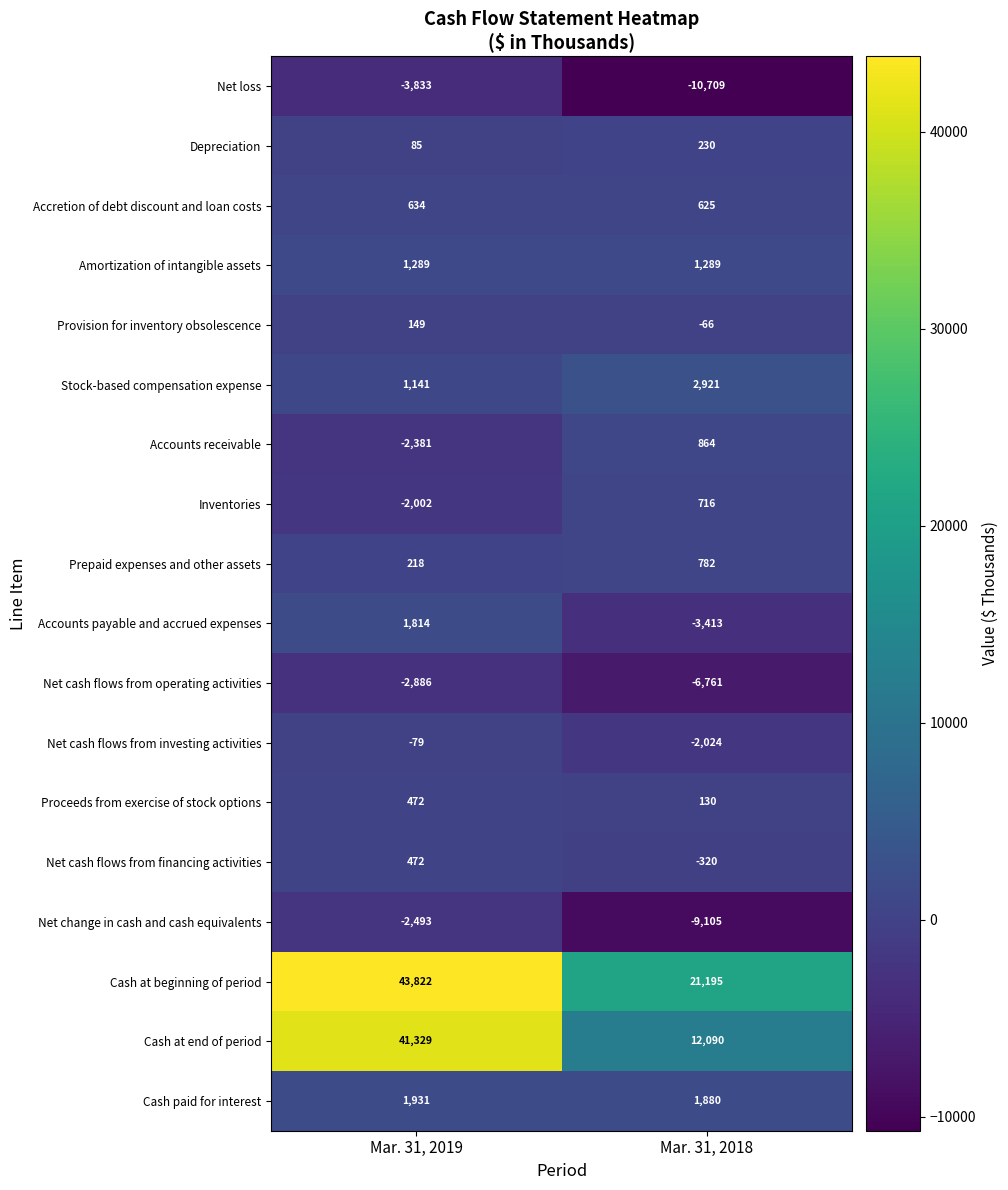

What is the difference between the Depreciation values at Mar. 31, 2018 and Mar. 31, 2019?

145